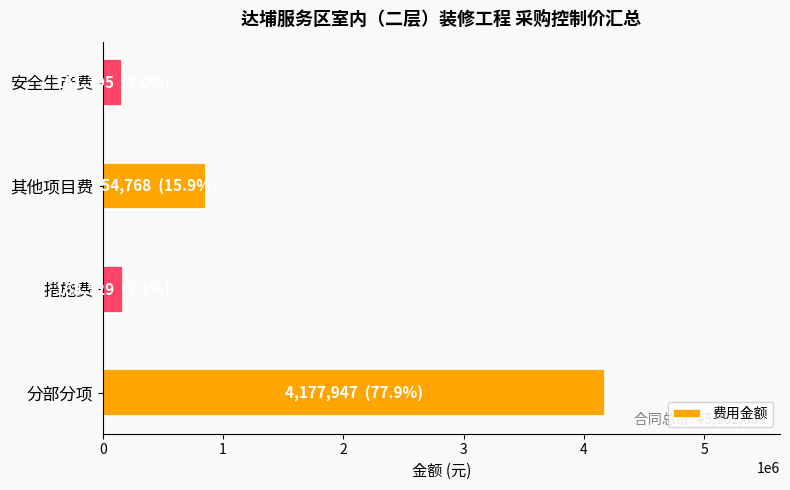

What value does the data have at 安全生产费?

161395